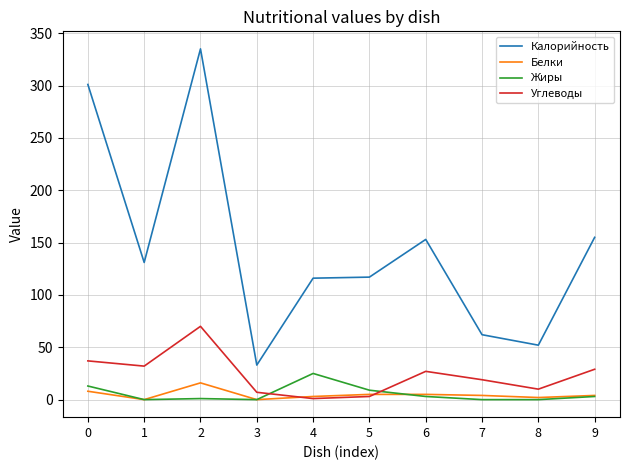

True or false: Белки and Калорийность intersect in this chart.

False